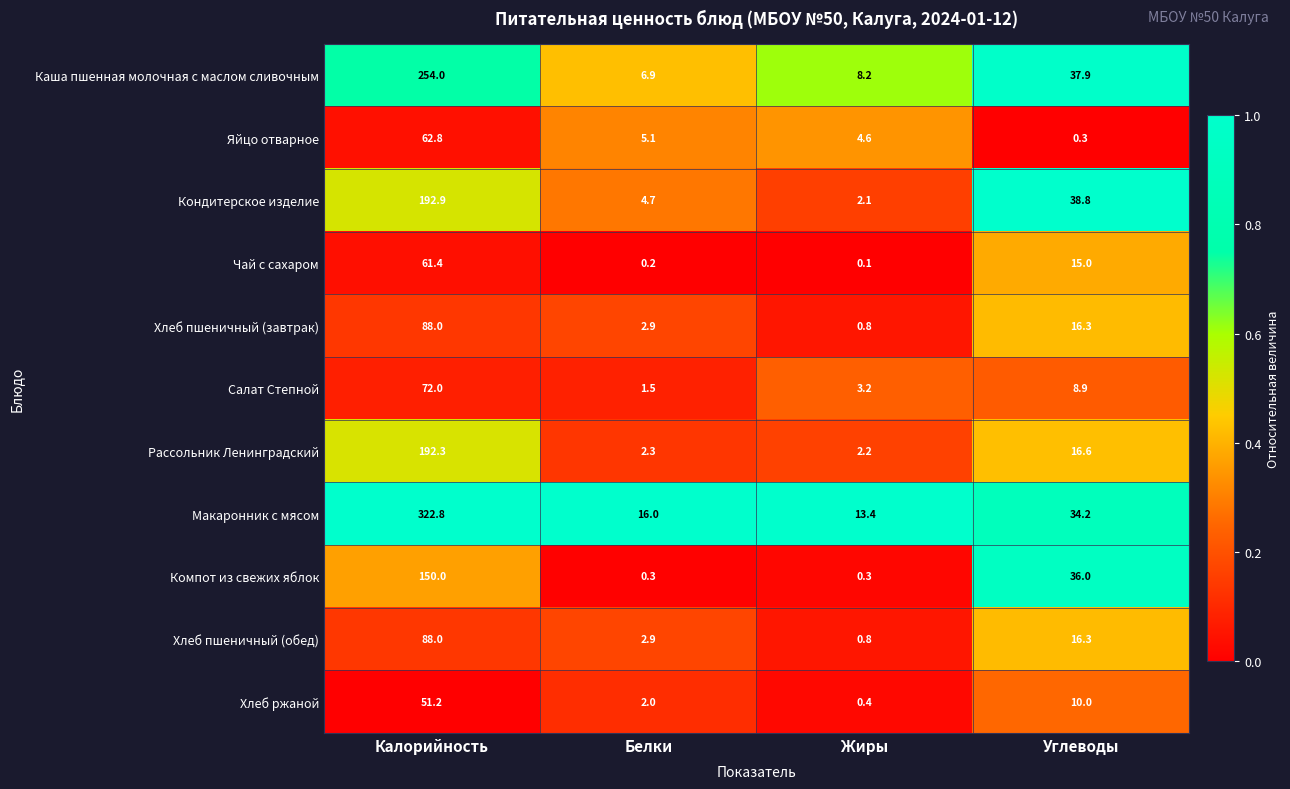

Read the Хлеб ржаной value at Углеводы.

10.0